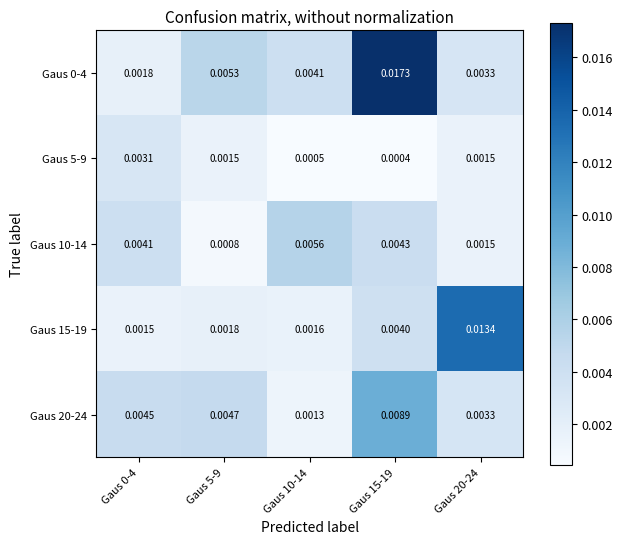

Is the value of Gaus 15-19 at Gaus 0-4 greater than the value of Gaus 20-24 at Gaus 0-4?

No